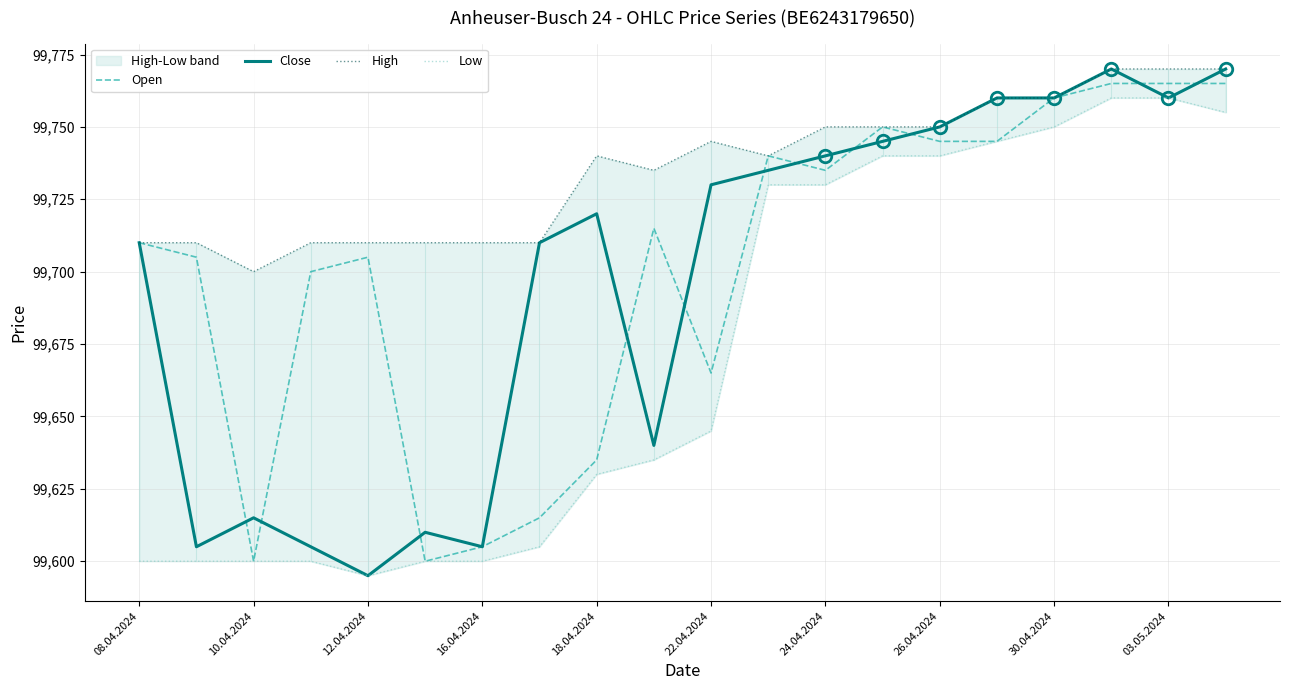

At which category is the sum across all series the highest?

17